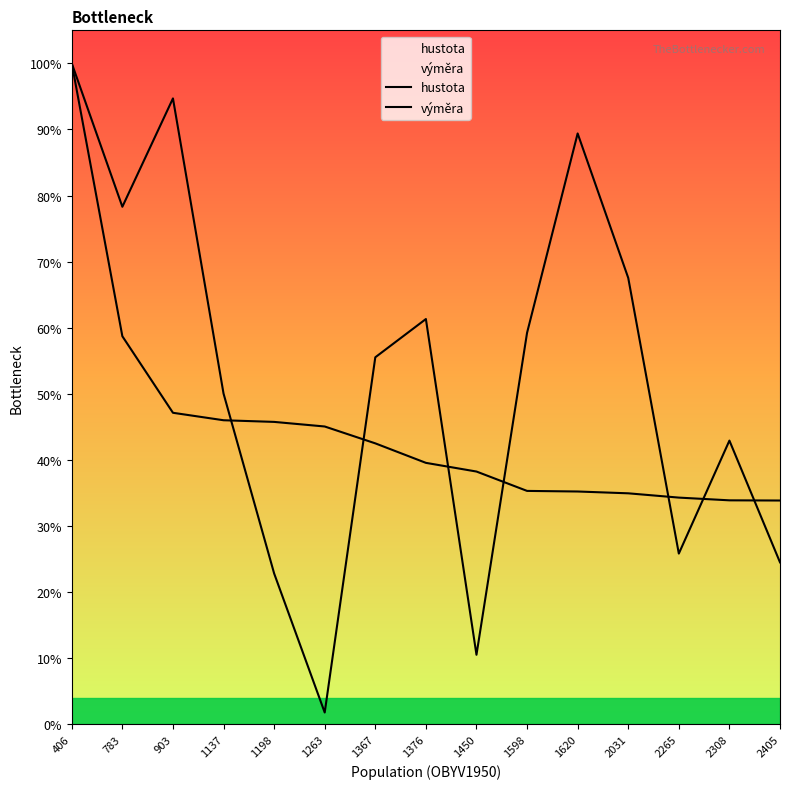

Where is hustota nearest to the value 0?

2405